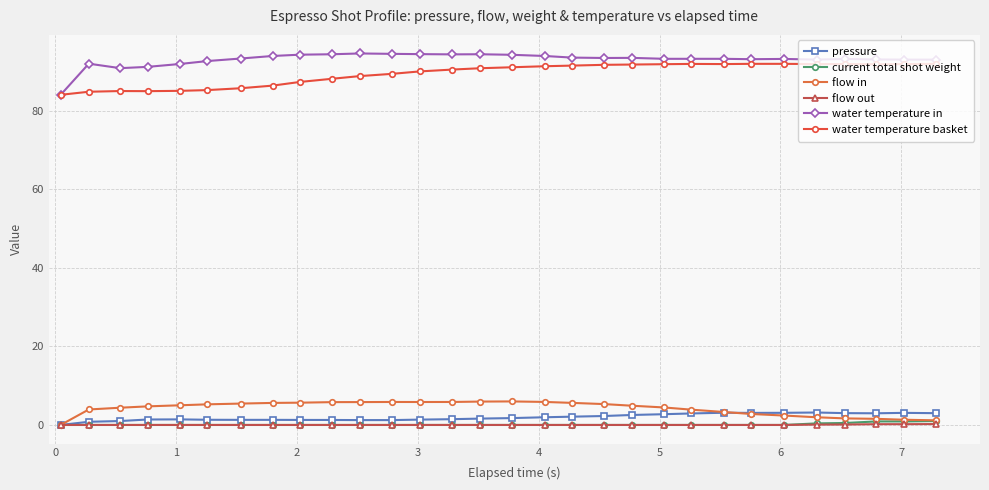

True or false: water temperature basket and current total shot weight cross at least once.

False